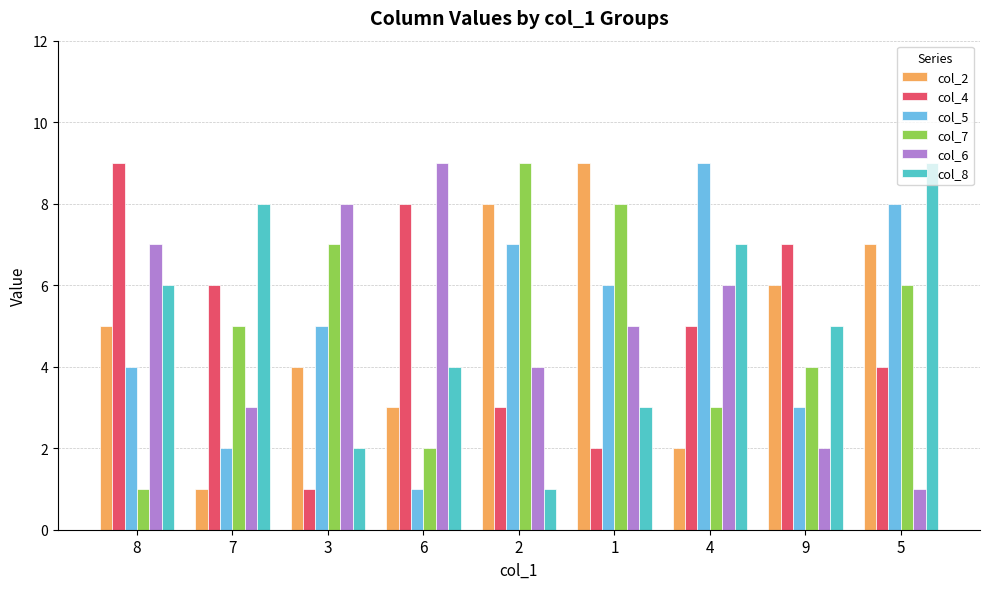

Which series changed the most between 3 and 6?

col_4